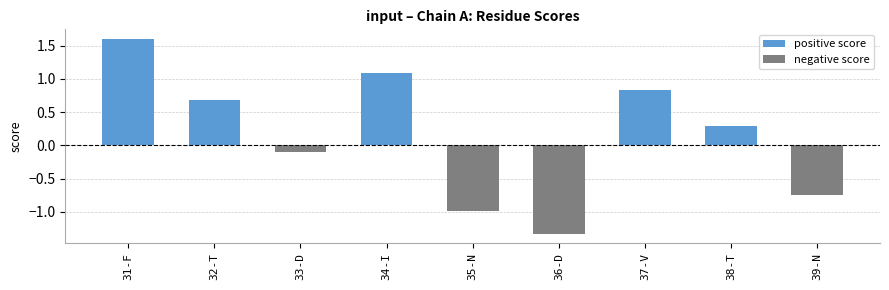

Is it true that positive score equals 0.0 at 36-D?

True